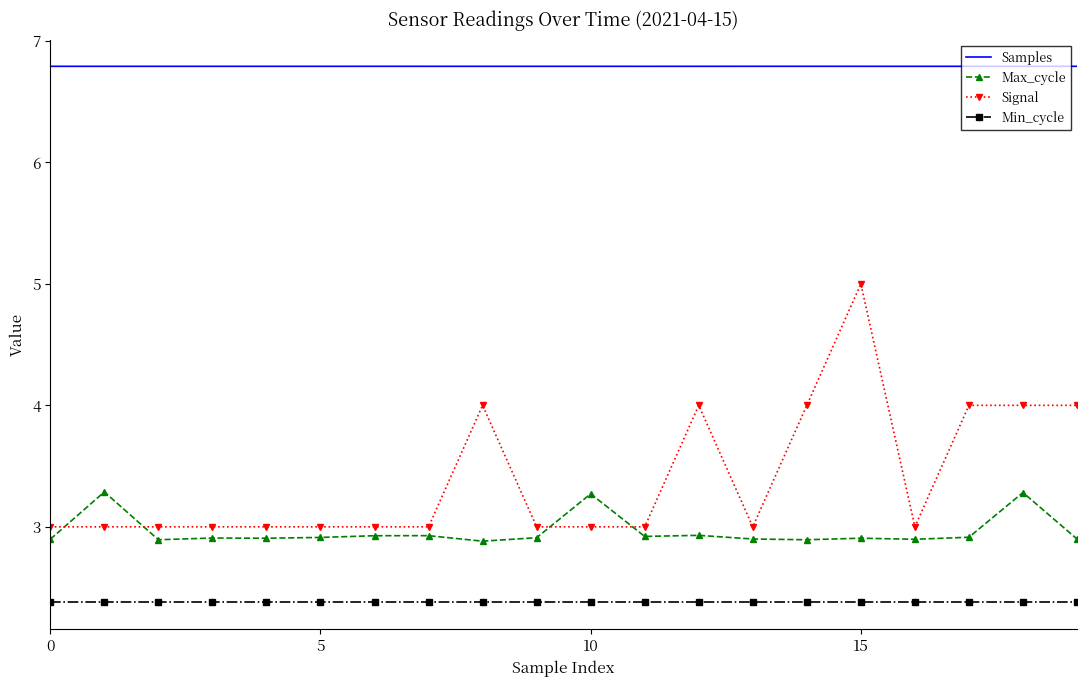

List the series in order of their peak value, lowest first.

Min_cycle, Max_cycle, Signal, Samples